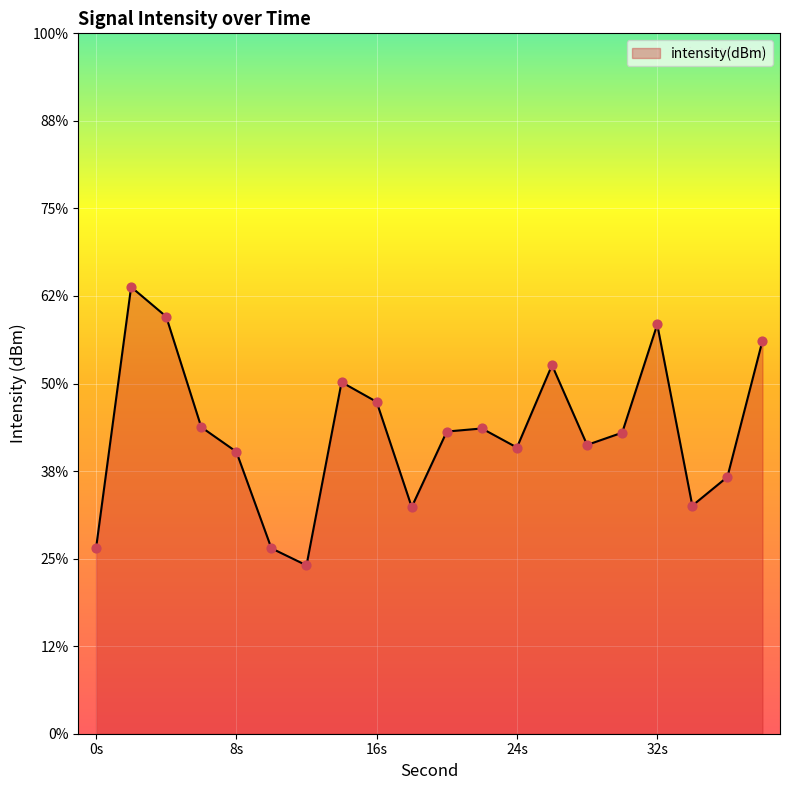

Which has a higher value, 26 or 22?

26